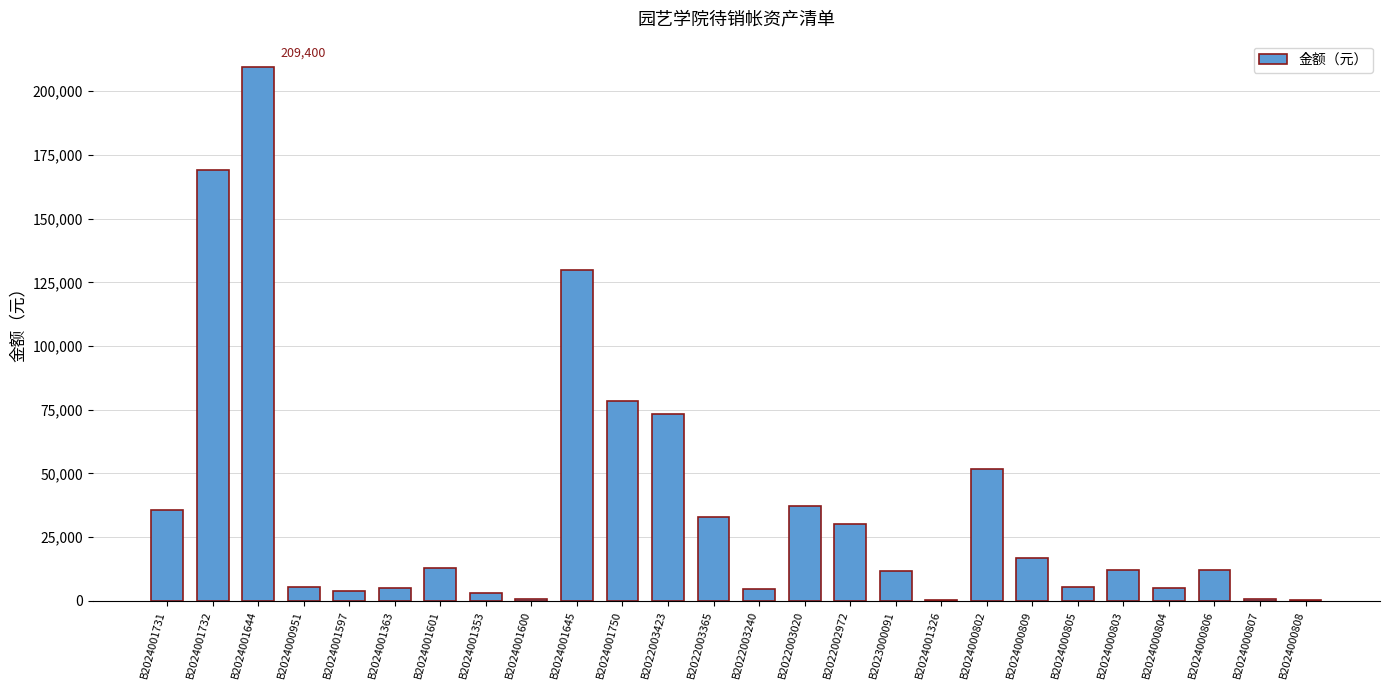

True or false: the data shows 129860.0 at B2024001645.

True